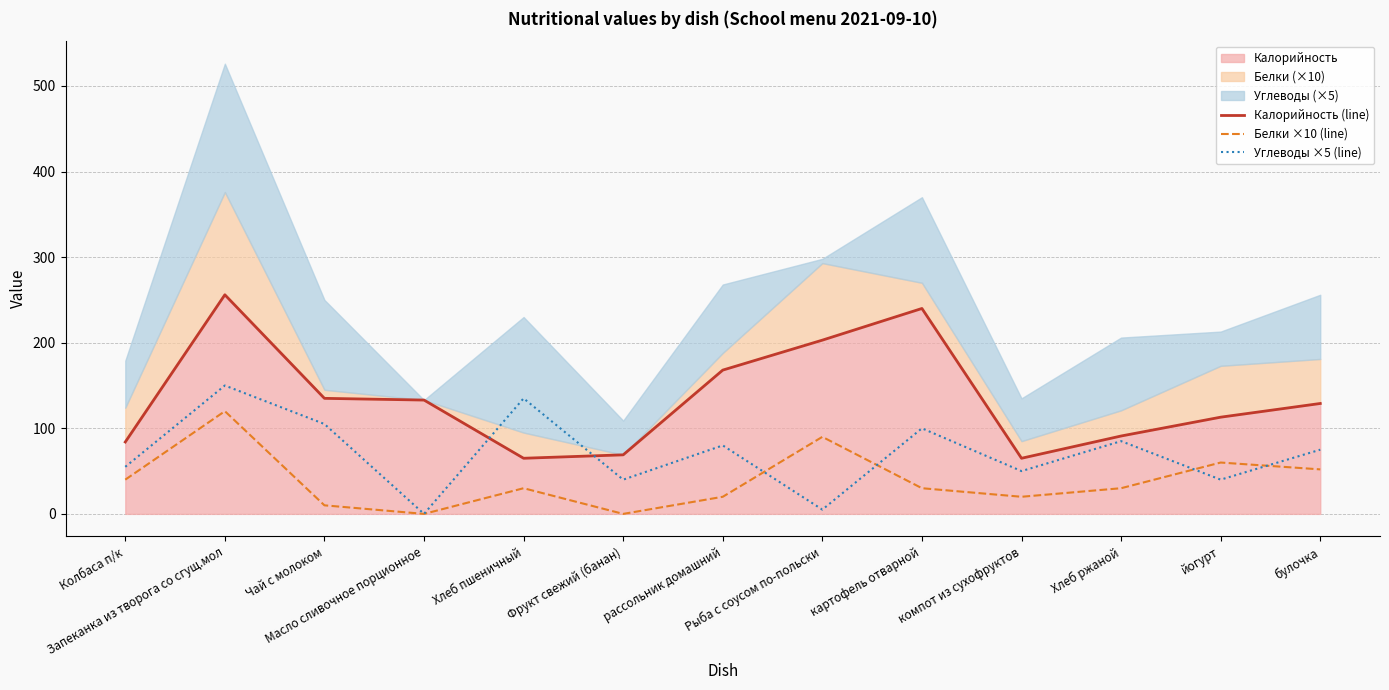

Which category has the highest value across all series?

Запеканка из творога со сгущ.мол